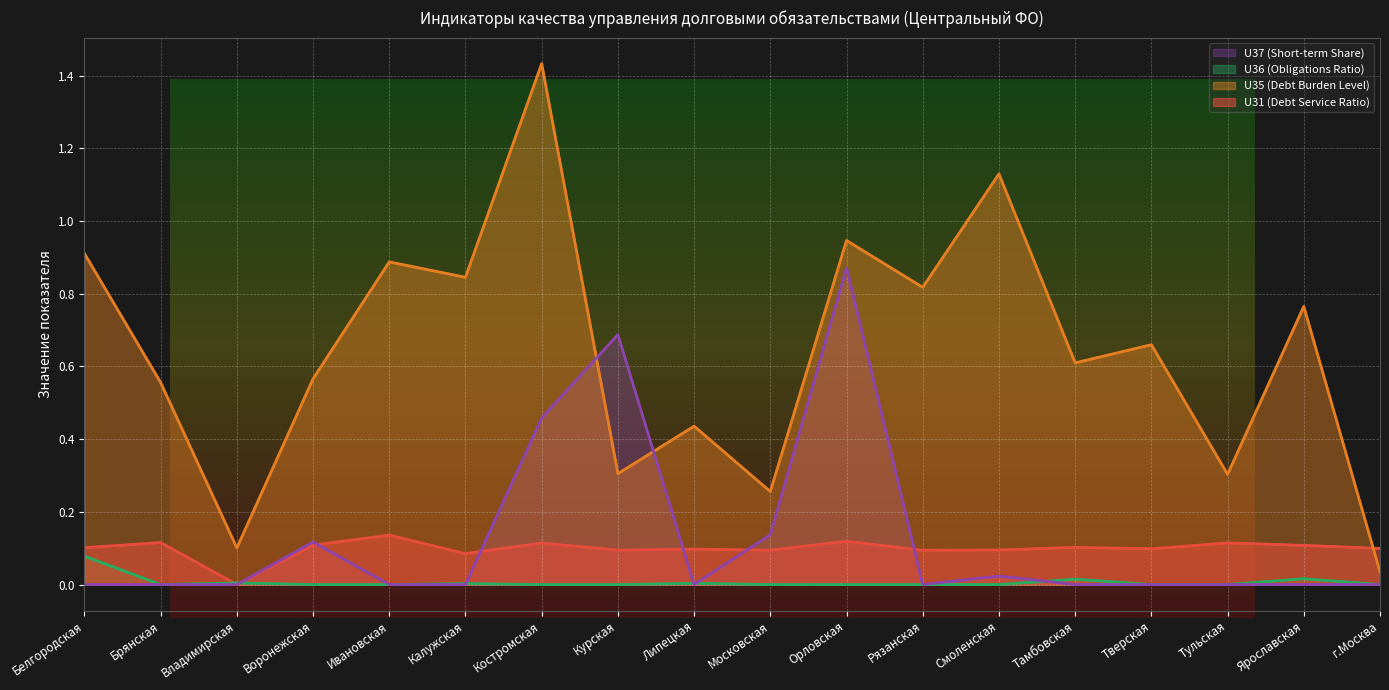

What are all the series names shown in the legend?

U37 (Short-term Share), U36 (Obligations Ratio), U35 (Debt Burden Level), U31 (Debt Service Ratio)